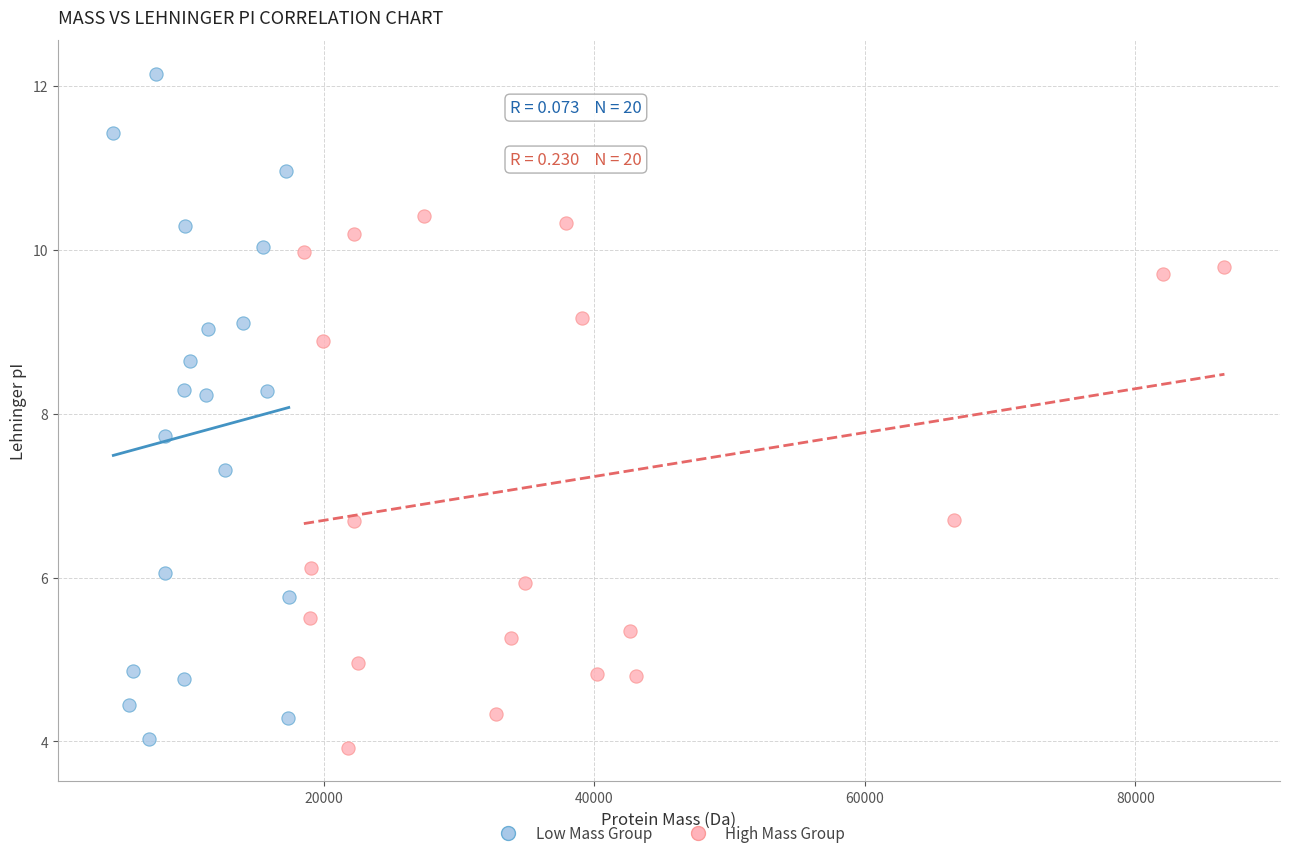

Which series has the widest spread of Y values?

Low Mass Group